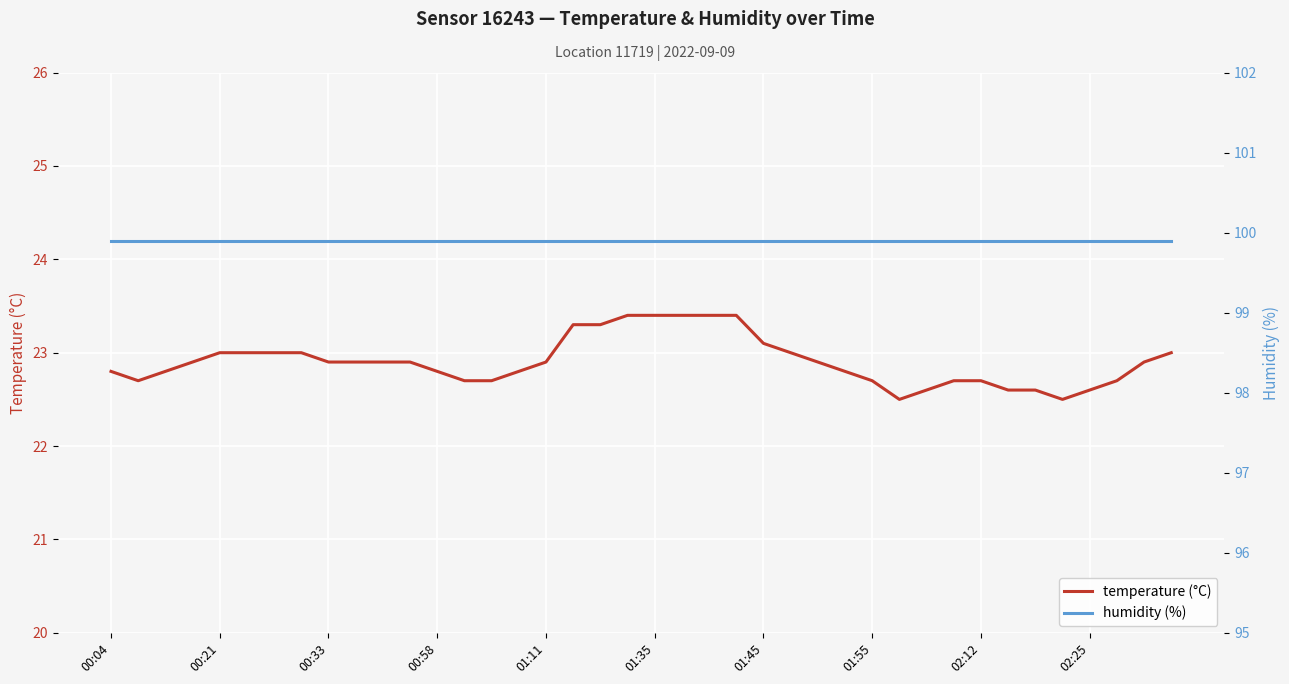

True or false: temperature (°C) has more than 0 points higher than both neighbors.

False